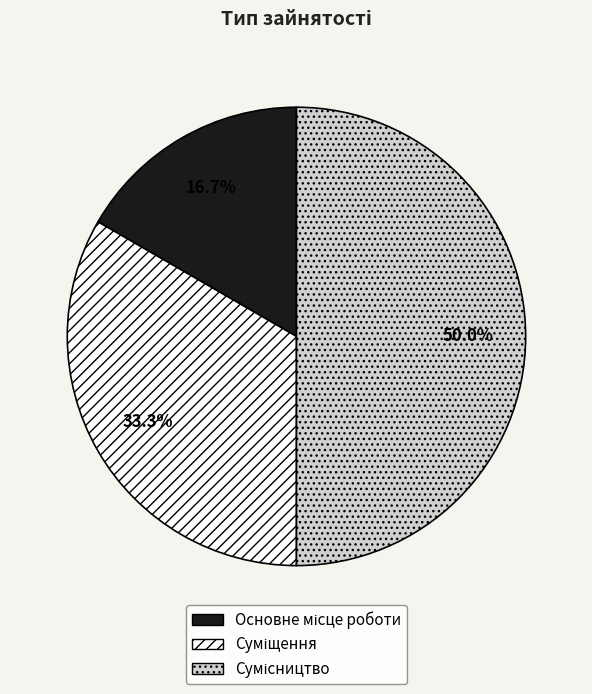

How many slices are in this pie chart?

3